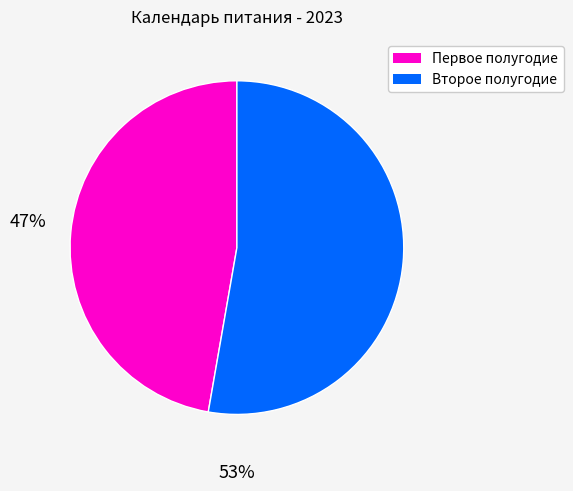

Does any single category account for the majority?

Yes